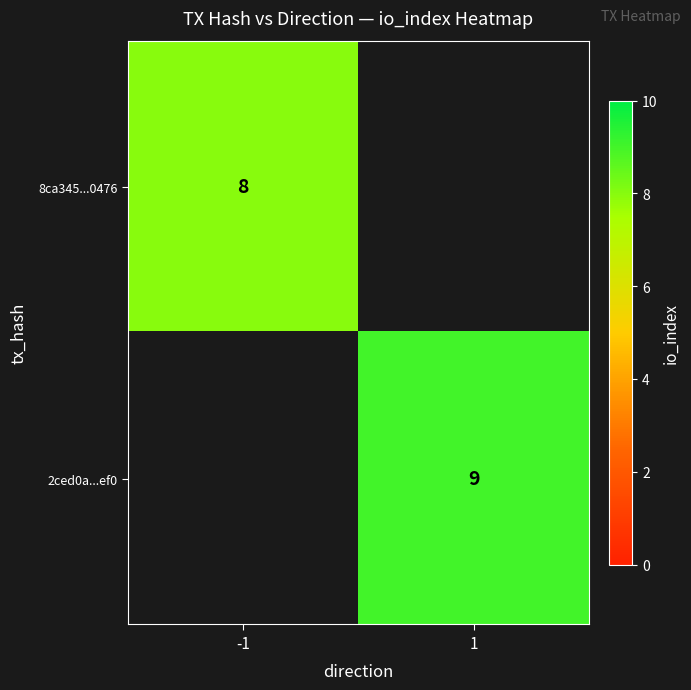

The value of 2ced0a...ef0 at 1 is 9. True or false?

True